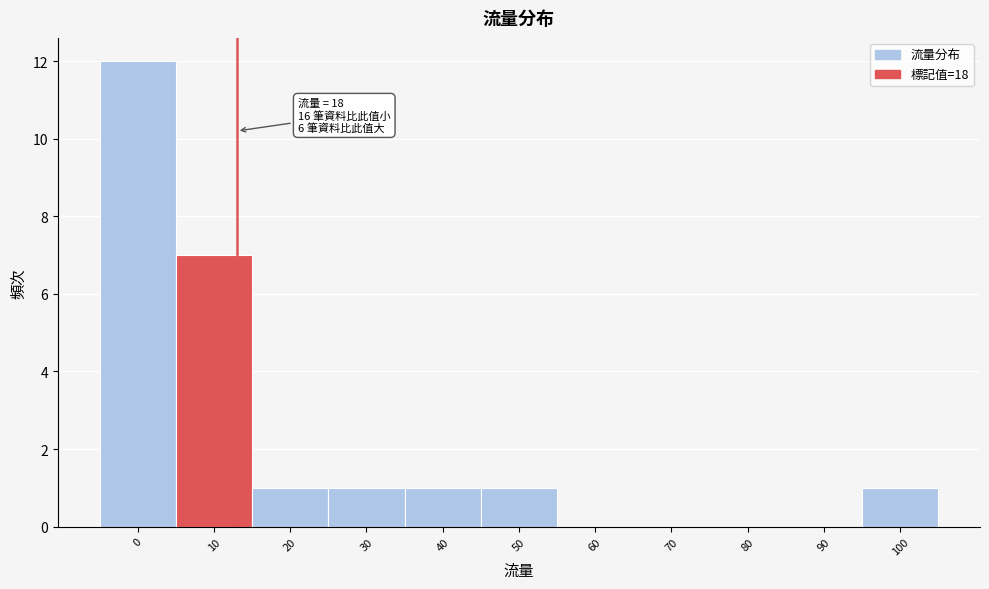

Reading left to right, what are all the values shown in this chart?

0=12	10=7	20=1	30=1	40=1	50=1	60=0	70=0	80=0	90=0	100=1